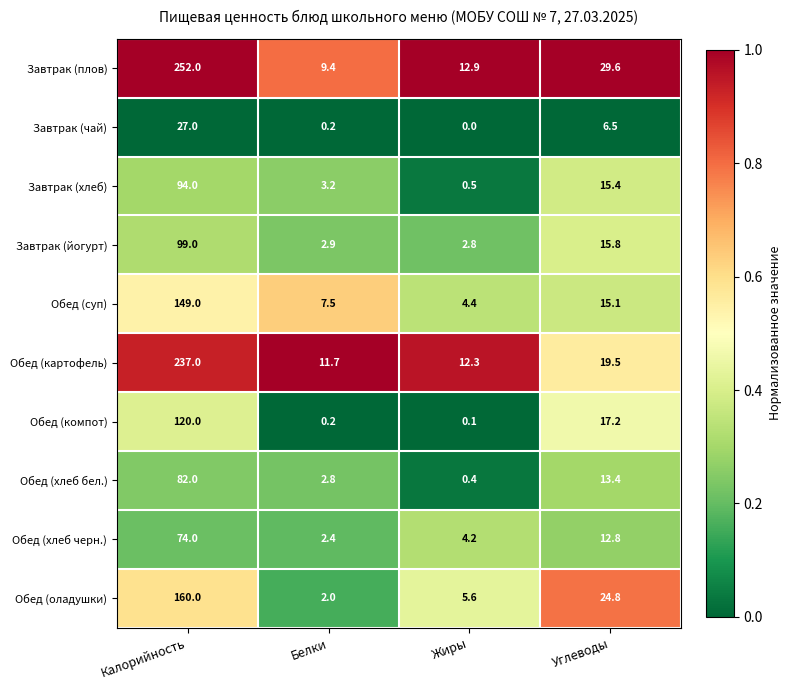

At which category is the sum across all series the highest?

Калорийность